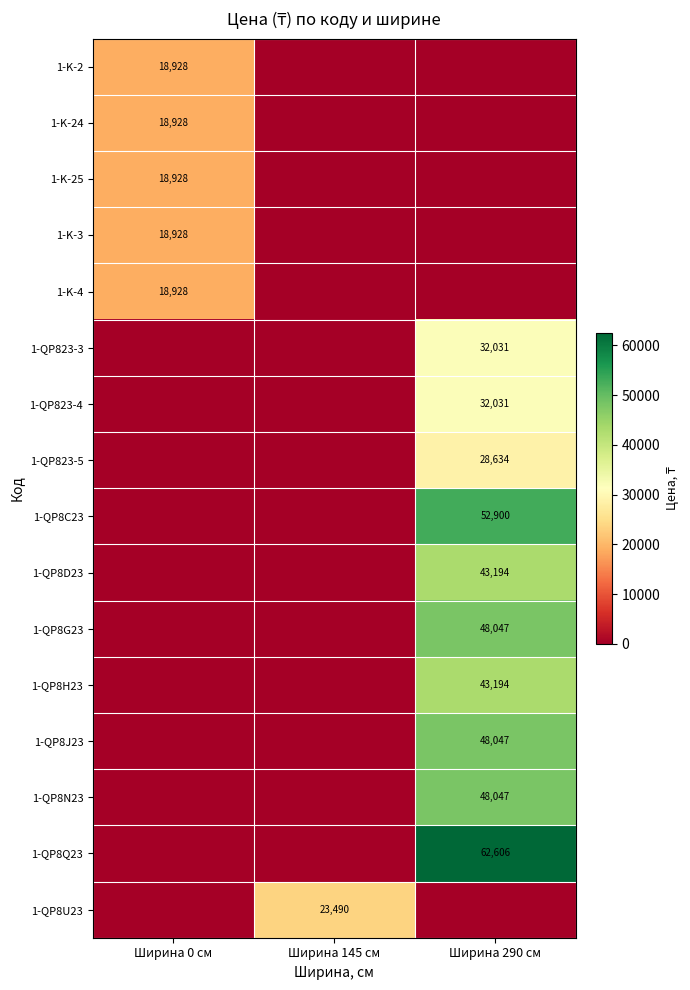

True or false: 1-QP8C23 has a value of 86039 at Ширина 290 см.

False